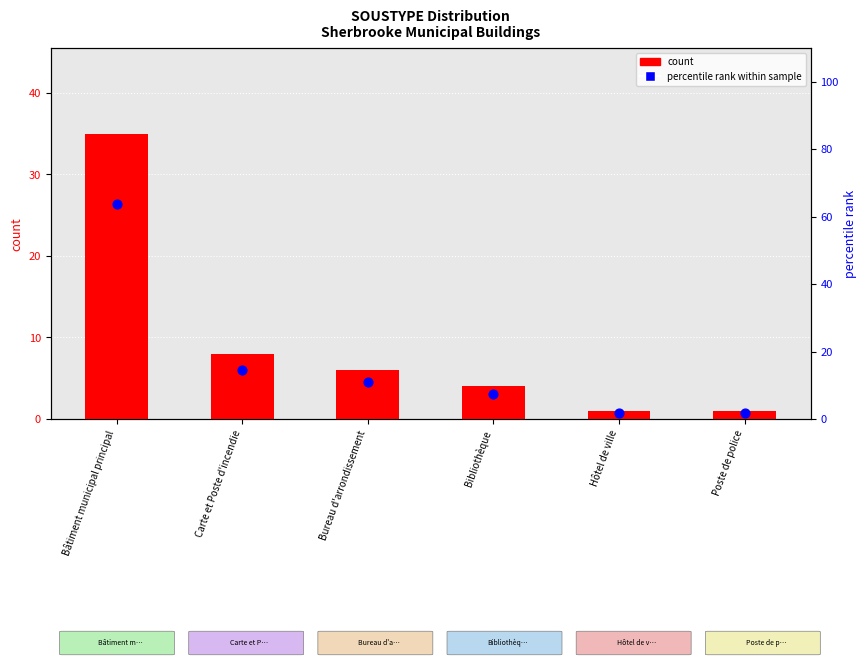

What are all the series names shown in the legend?

count, percentile rank